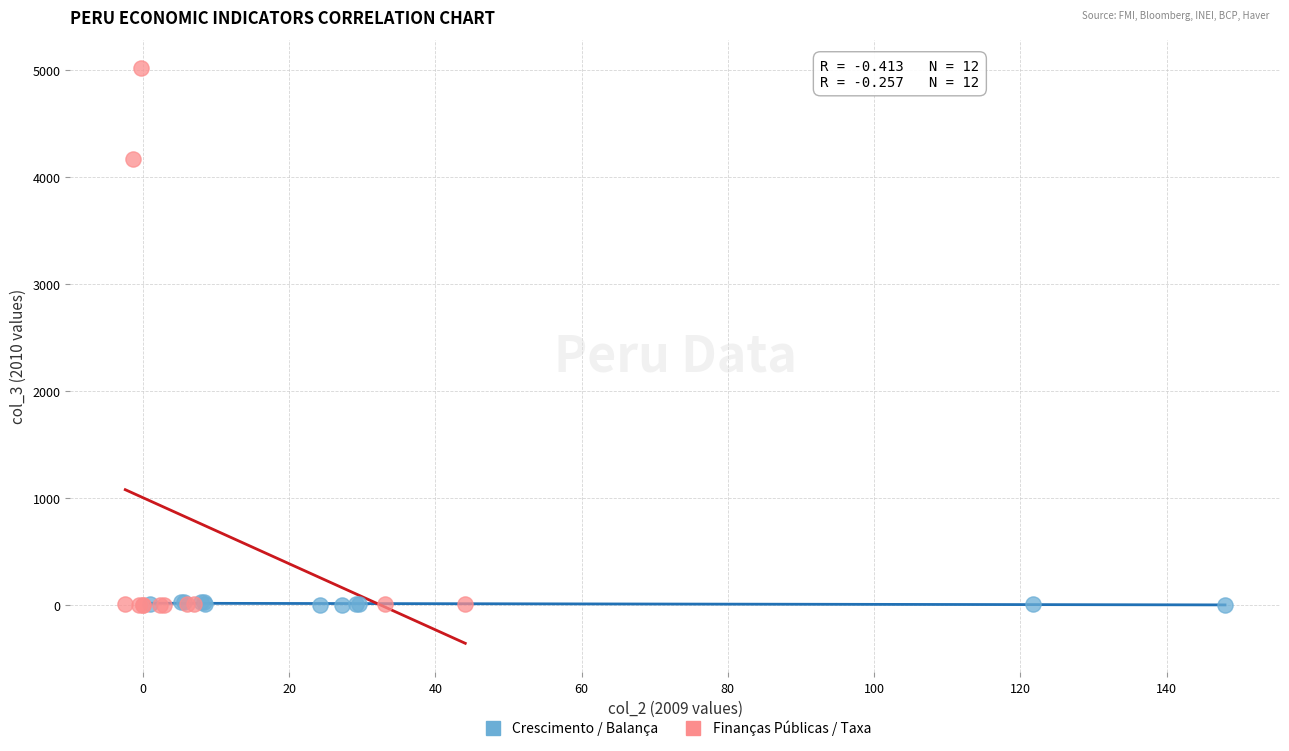

Which series reaches the maximum Y coordinate?

Finanças Públicas / Taxa